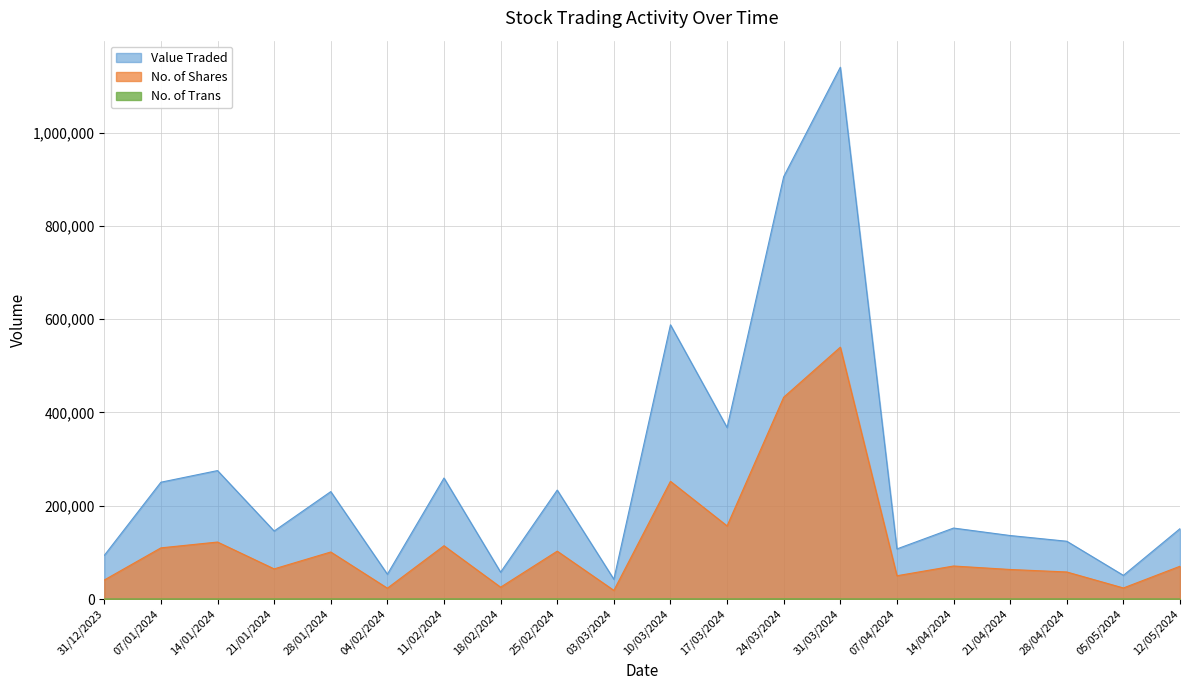

Which series has the largest total across all categories?

Value Traded